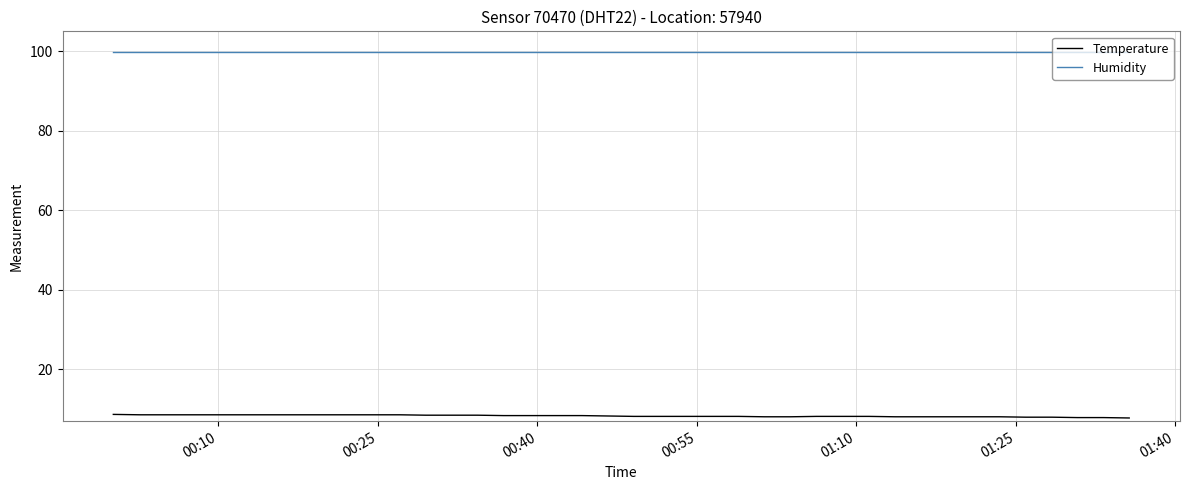

True or false: Temperature and Humidity intersect in this chart.

False